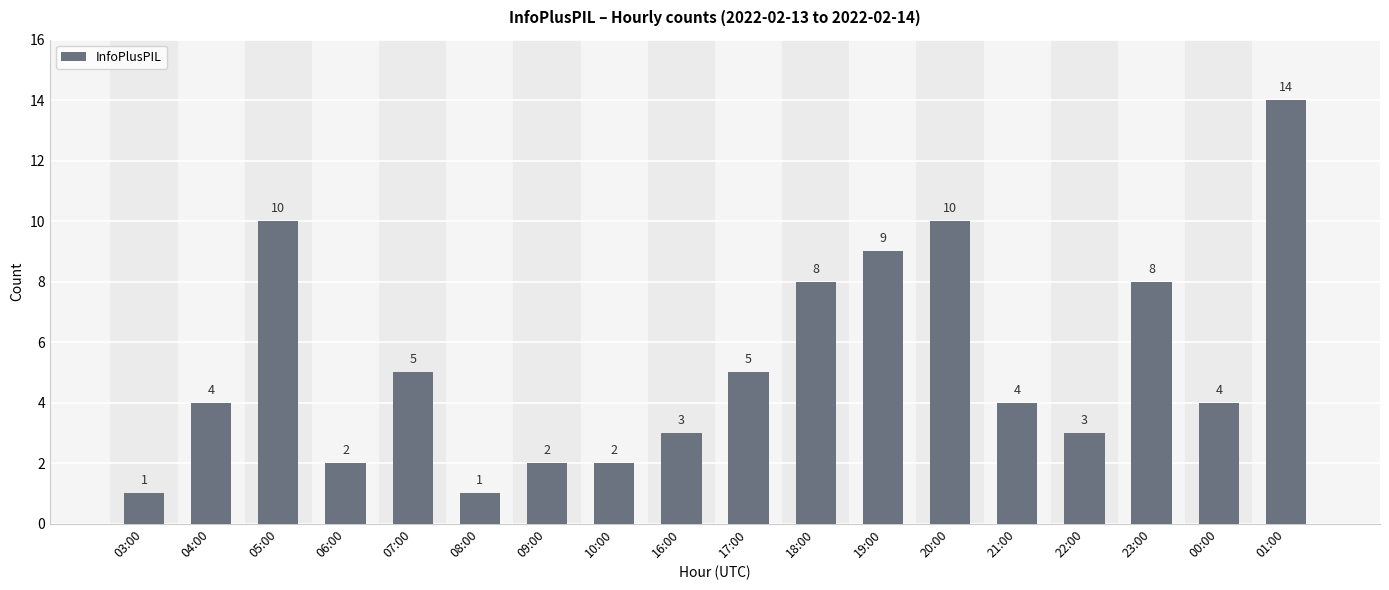

The chart shows a value of 2 at 23:00. True or false?

False